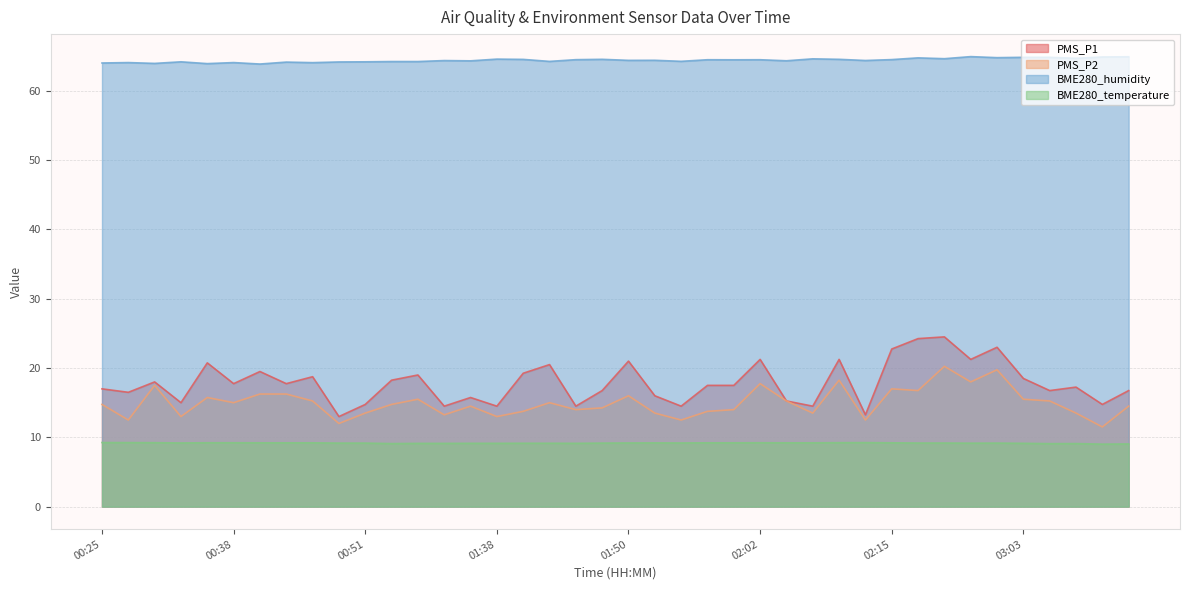

Reading left to right, what are all the values shown in this chart?

PMS_P1: 17.0	16.5	18.0	15.0	20.8	17.8	19.5	17.8	18.8	13.0	14.8	18.2	19.0	14.5	15.8	14.5	19.2	20.5	14.5	16.8	21.0	16.0	14.5	17.5	17.5	21.2	15.2	14.5	21.2	13.2	22.8	24.2	24.5	21.2	23.0	18.5	16.8	17.2	14.8	16.8
PMS_P2: 14.8	12.5	17.5	13.0	15.8	15.0	16.2	16.2	15.2	12.0	13.5	14.8	15.5	13.2	14.5	13.0	13.8	15.0	14.0	14.2	16.0	13.5	12.5	13.8	14.0	17.8	15.2	13.5	18.2	12.5	17.0	16.8	20.2	18.0	19.8	15.5	15.2	13.5	11.5	14.5
BME280_humidity: 64.0	64.1	64.0	64.2	63.9	64.1	63.9	64.2	64.1	64.2	64.2	64.2	64.2	64.4	64.3	64.6	64.5	64.3	64.5	64.6	64.4	64.4	64.3	64.5	64.5	64.5	64.3	64.6	64.6	64.4	64.5	64.8	64.7	65.0	64.8	64.8	64.8	64.7	64.9	64.9
BME280_temperature: 9.2	9.2	9.2	9.2	9.2	9.2	9.2	9.2	9.2	9.2	9.2	9.1	9.1	9.1	9.1	9.1	9.2	9.2	9.1	9.2	9.2	9.2	9.2	9.2	9.2	9.2	9.2	9.2	9.2	9.2	9.2	9.2	9.2	9.2	9.2	9.1	9.1	9.1	9.0	9.1